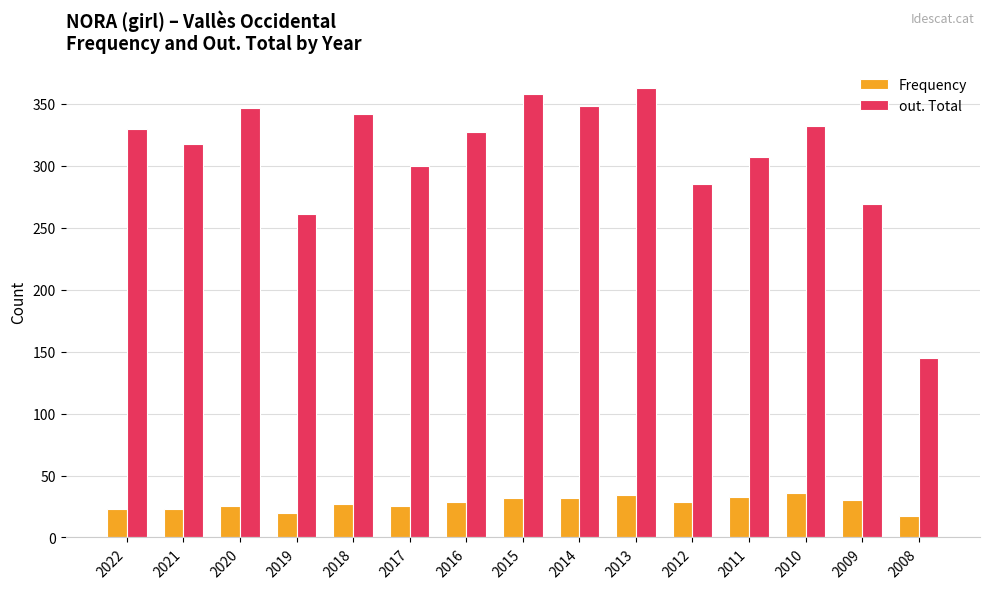

Count the number of categories in the chart.

15